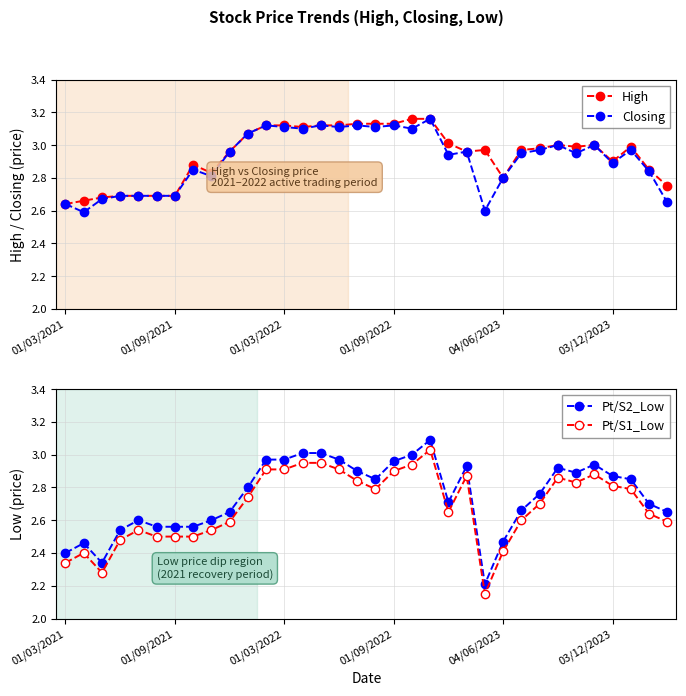

The value of Pt/S1_Low at 15 is 0.8. True or false?

False